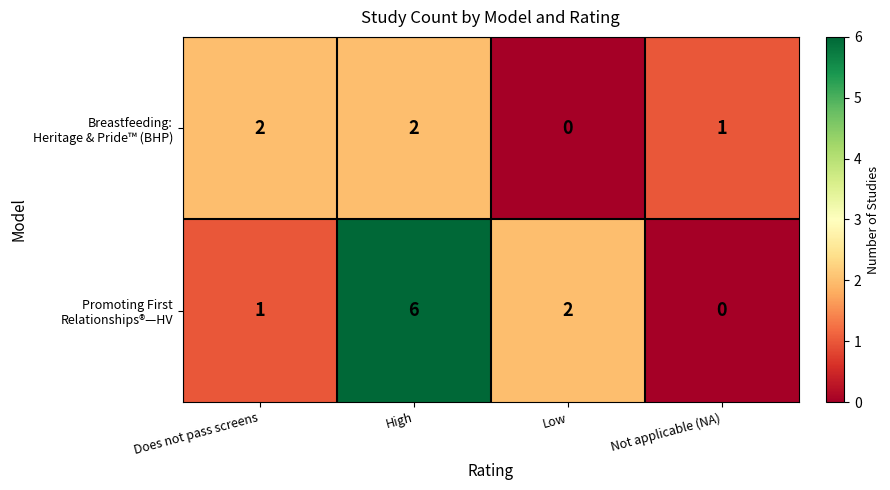

What is the total value across all series at High?

8